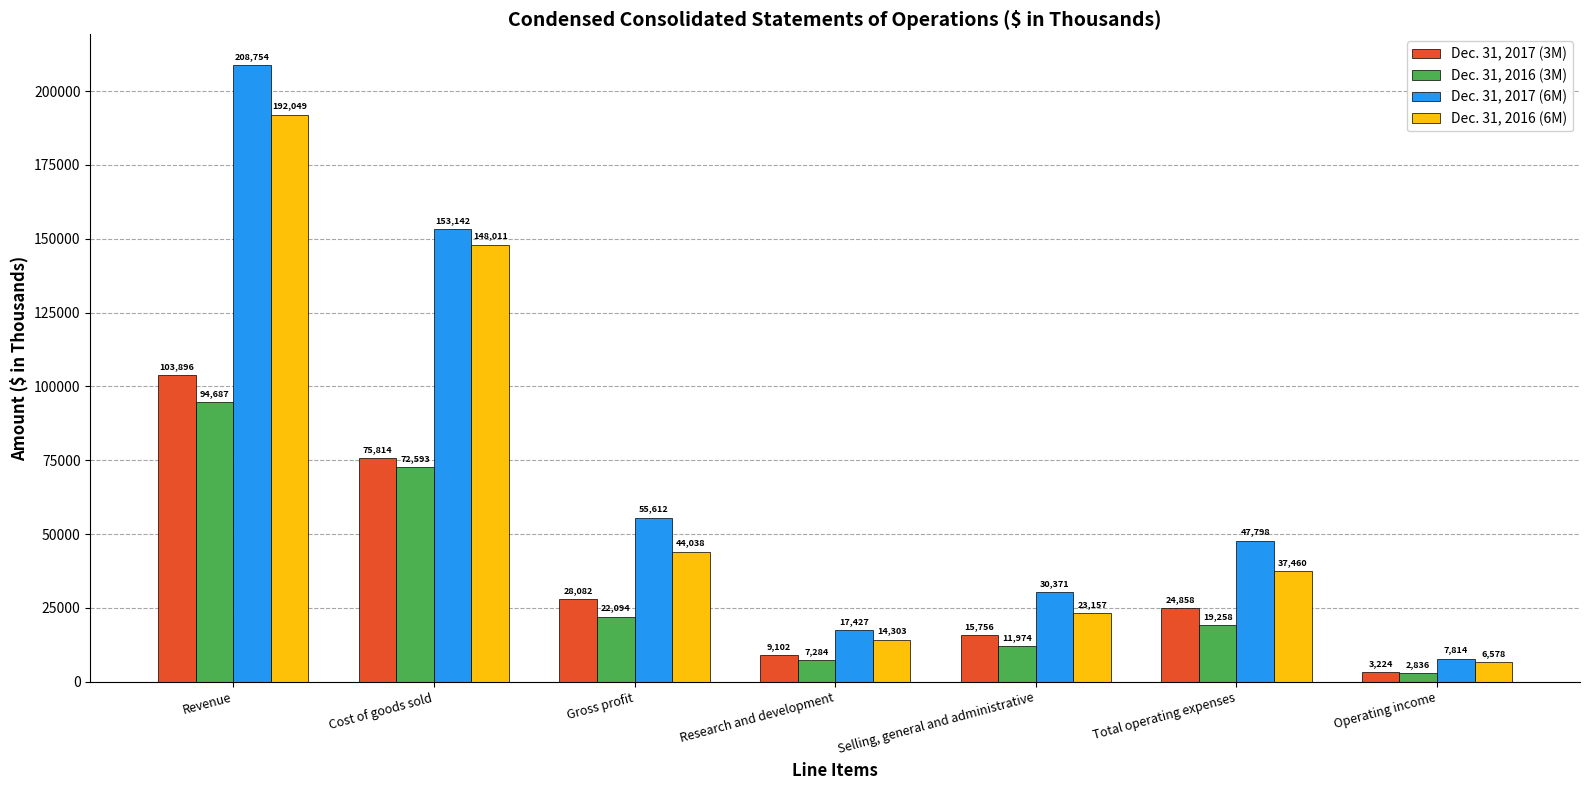

The Dec. 31, 2017 (6M) series shows 6104 at Selling, general and administrative. True or false?

False